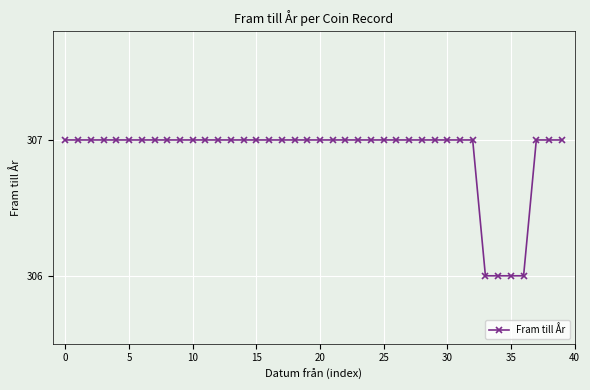

What is the minimum value shown in the chart?

306